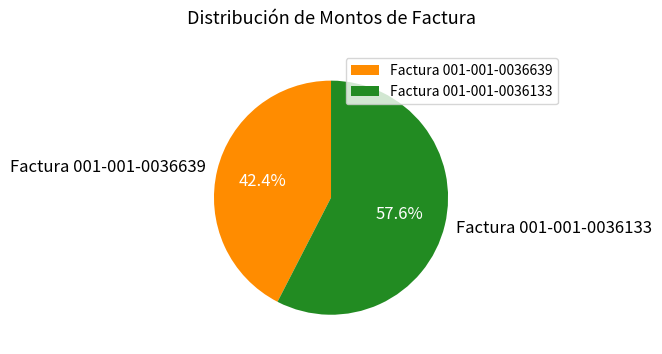

To the nearest percent, what percentage of the pie is Factura 001-001-0036639?

42%